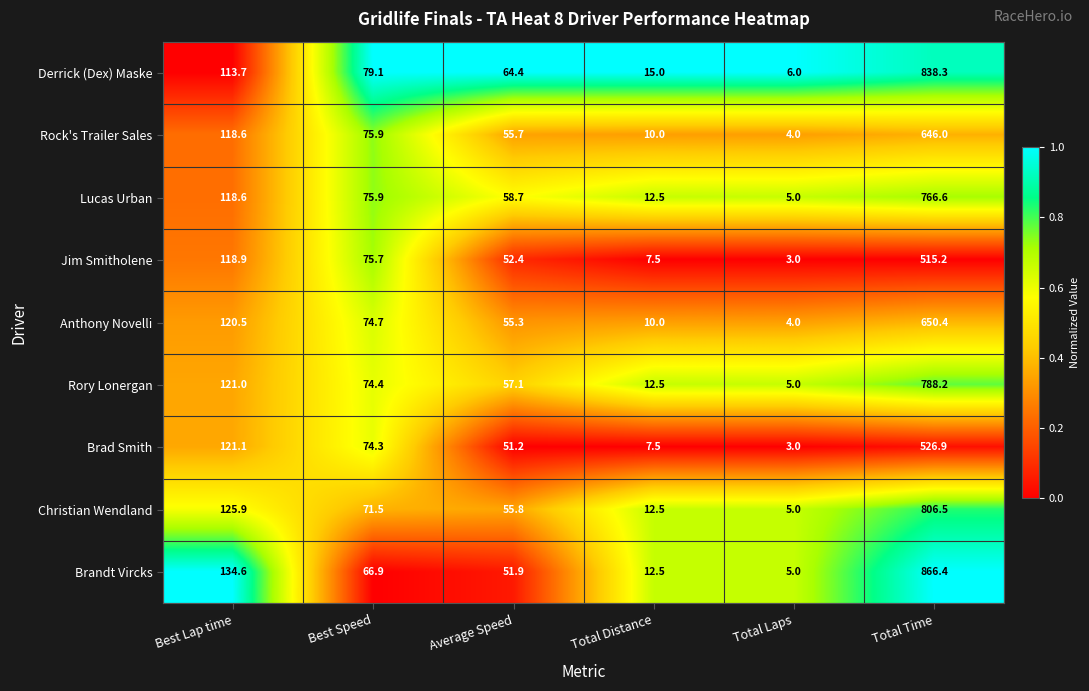

Which series has the largest total across all categories?

Brandt Vircks